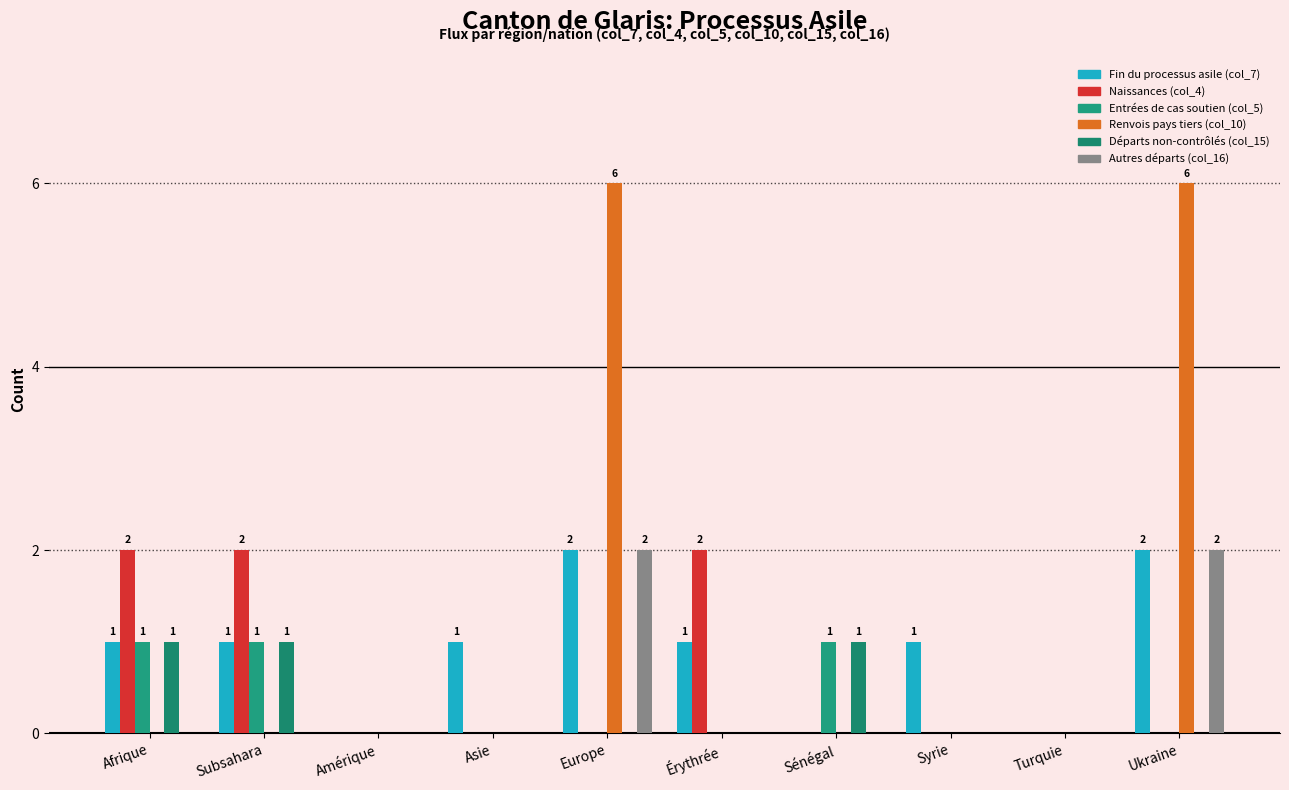

Rank the categories by Renvois pays tiers (col_10) value from highest to lowest.

Europe, Ukraine, Afrique, Subsahara, Amérique, Asie, Érythrée, Sénégal, Syrie, Turquie